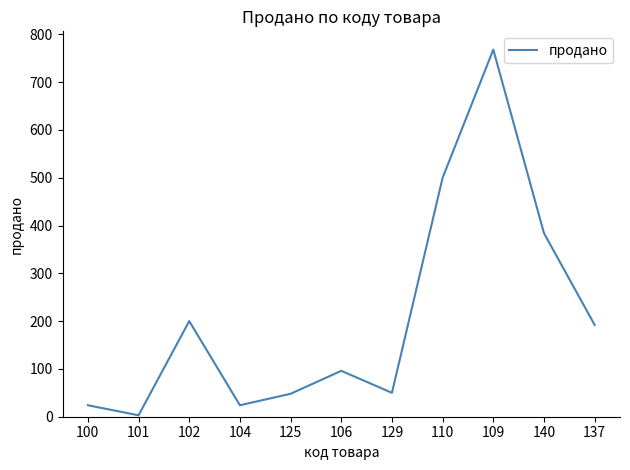

What is the difference between the maximum and second lowest values?

744